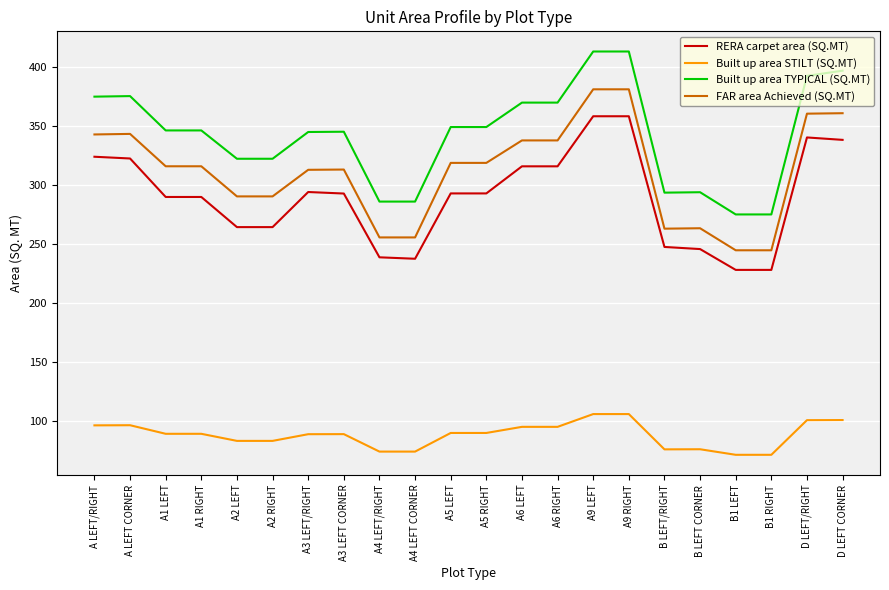

What is the difference between the maximum and minimum values in the RERA carpet area (SQ.MT) series?

130.3